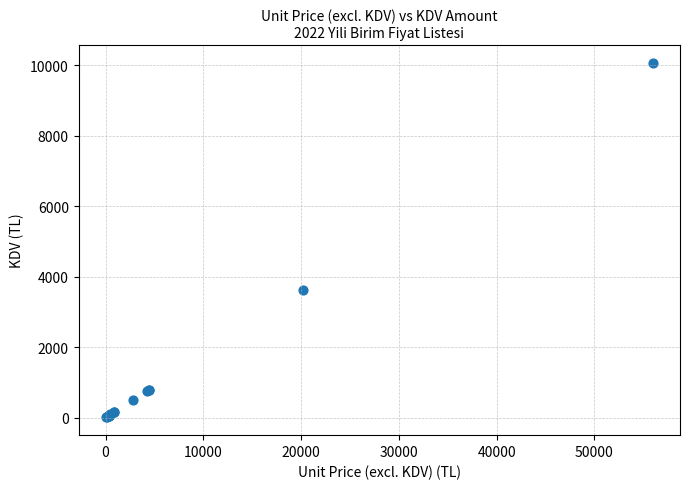

What Y value in the scatter plot is closest to 5039?

3626.4